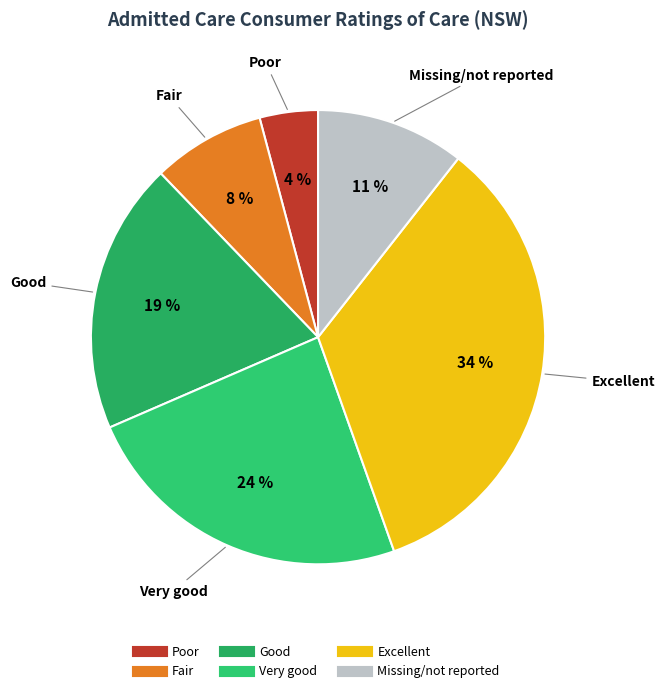

Which has a higher value, Excellent or Poor?

Excellent